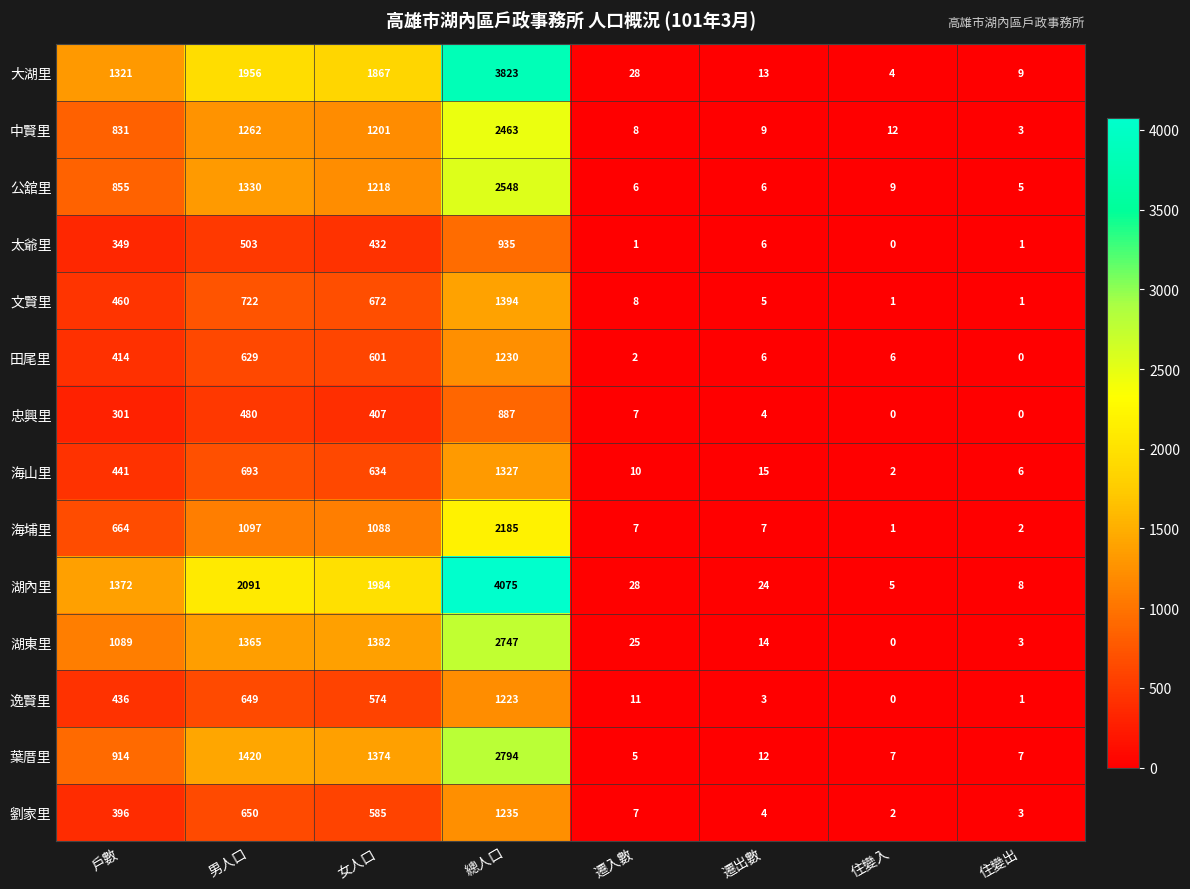

What is the difference between the second highest and second lowest values in the 湖東里 series?

1379